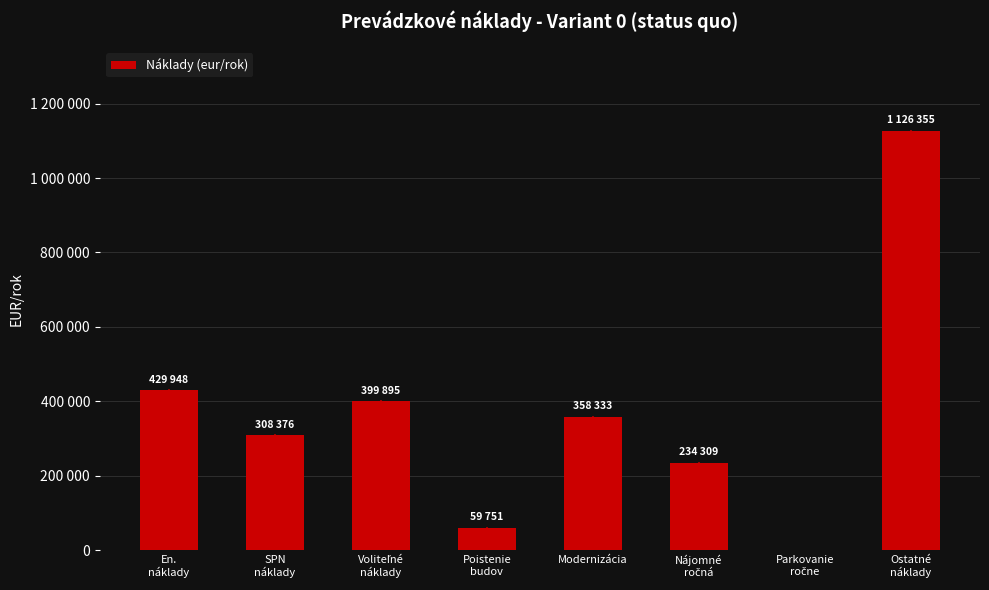

What is the label of the 3rd bar from the left?

Voliteľné
náklady